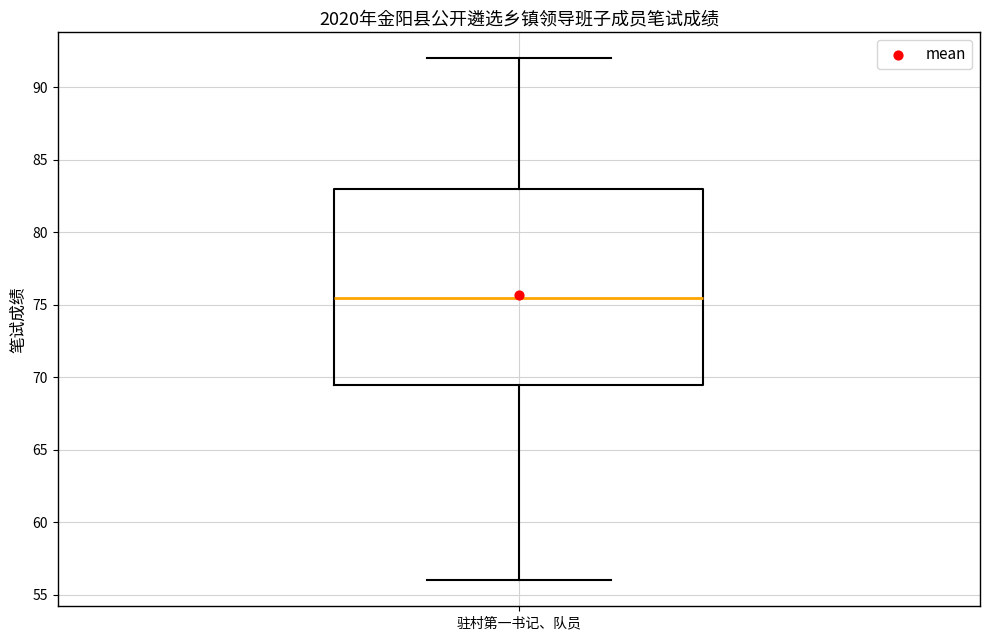

Transcribe this box plot: give where the median line is, the range the box spans, and where the two whiskers end, as read against the y-axis. The values are not printed on the chart, so give them approximately, as read against the axis.

median 75.5, box 69.5 to 83.0, whiskers 56.0 to 92.0